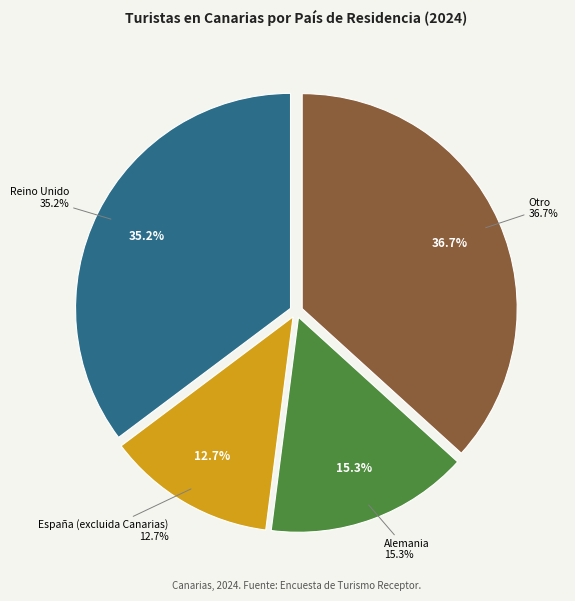

Is it true that Alemania is 15% of the pie?

True